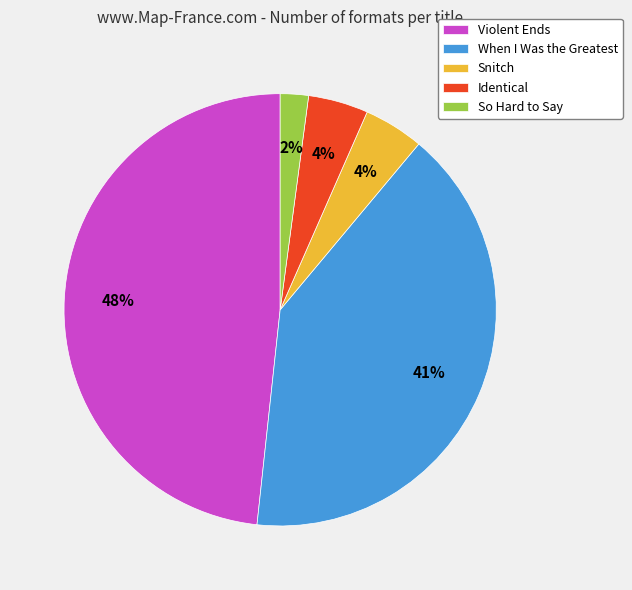

To the nearest percent, what percentage of the pie is When I Was the Greatest?

41%